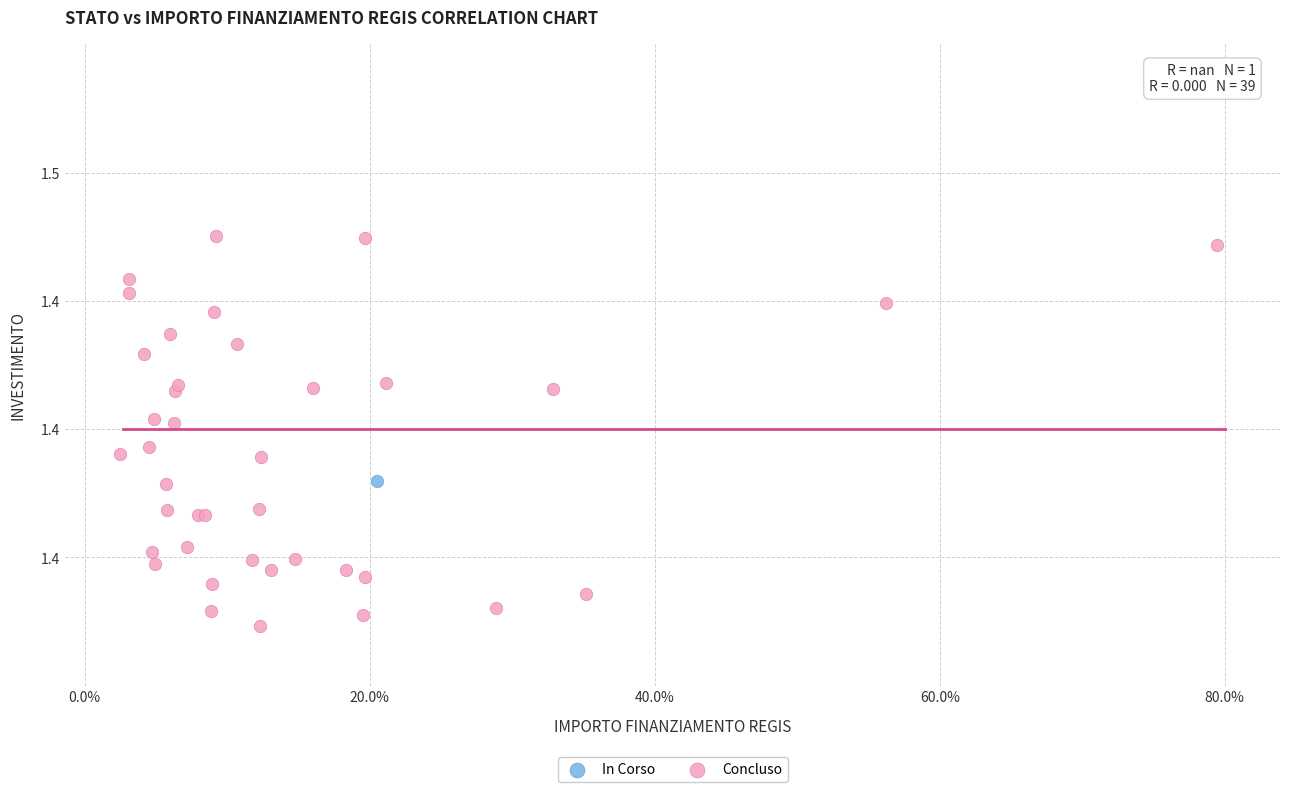

What are all the series names shown in the legend?

In Corso, Concluso